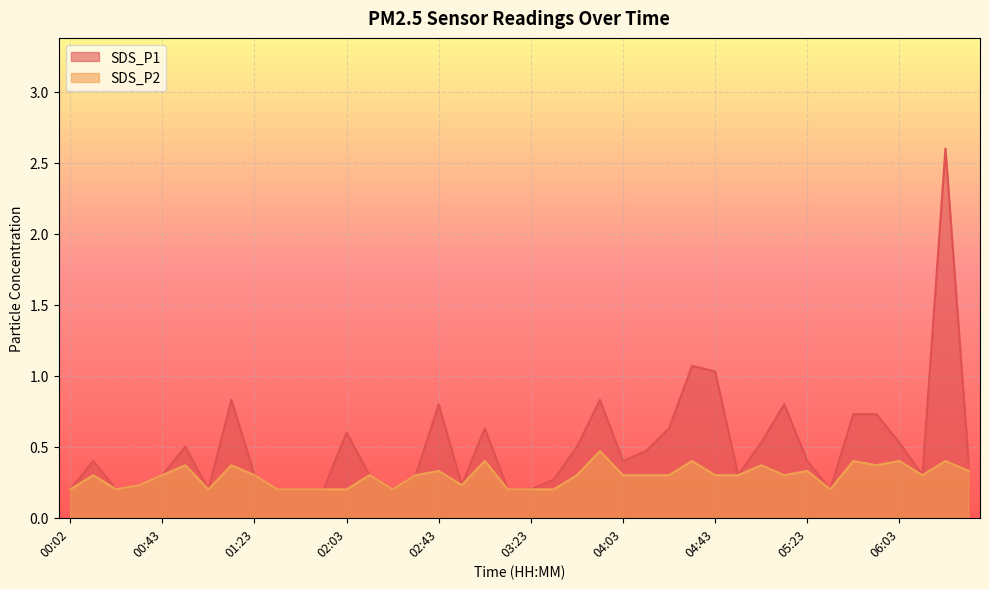

What is the minimum value shown in the chart?

0.2